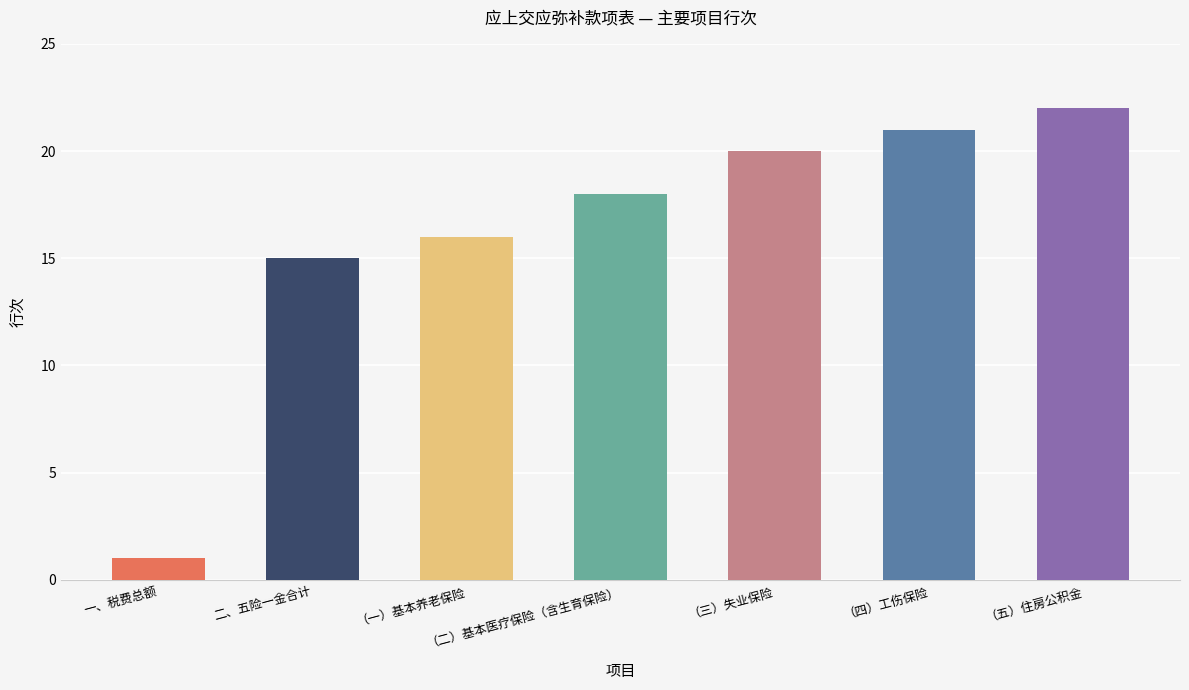

Rank the categories by value from lowest to highest.

一、税费总额, 二、五险一金合计, （一）基本养老保险, （二）基本医疗保险（含生育保险）, （三）失业保险, （四）工伤保险, （五）住房公积金